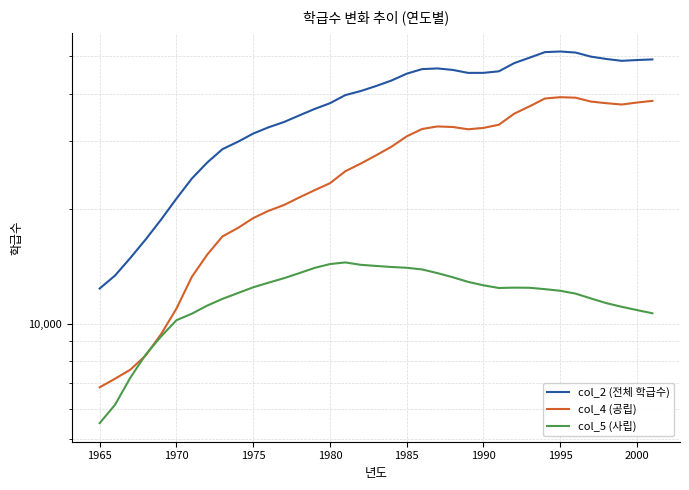

Is this an area chart (filled region under the line)?

No